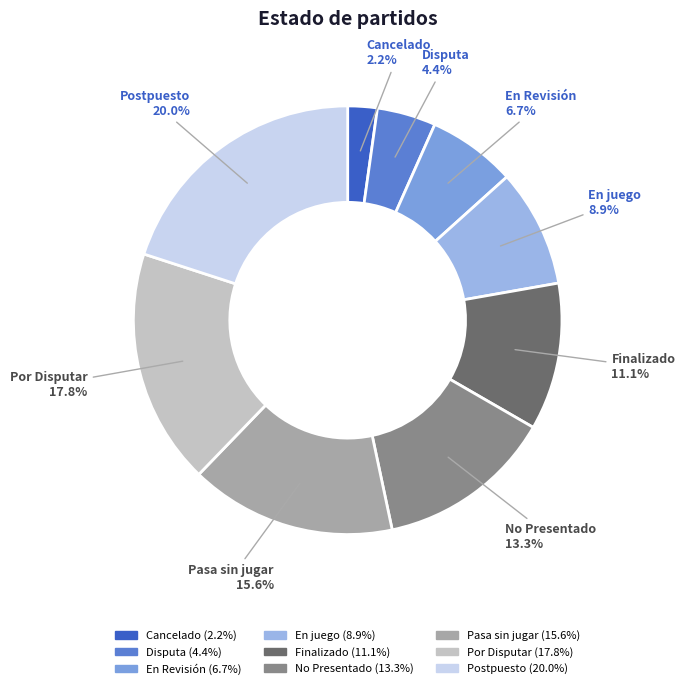

To the nearest percent, what portion does Por Disputar represent?

18%